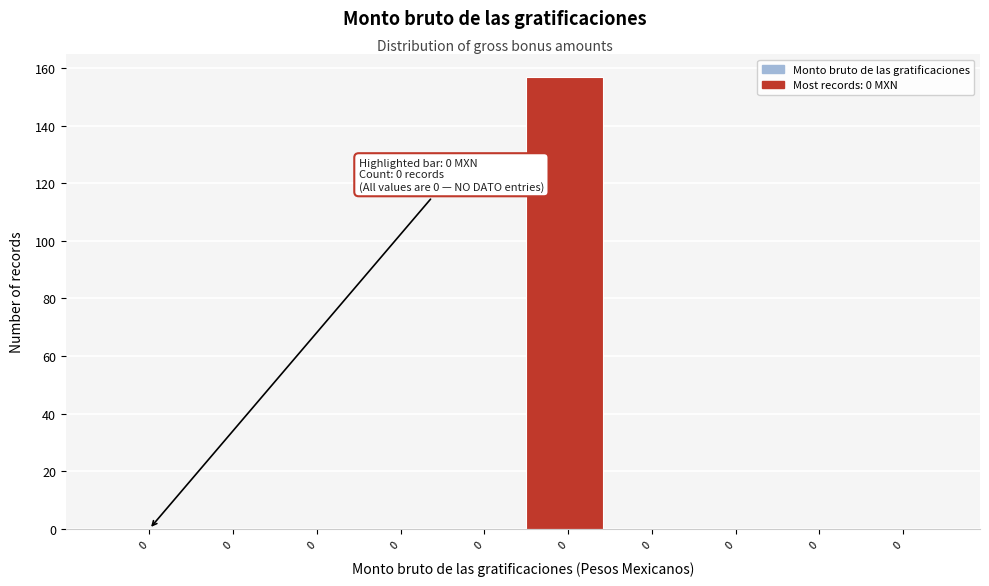

Count the number of data series in this chart.

1